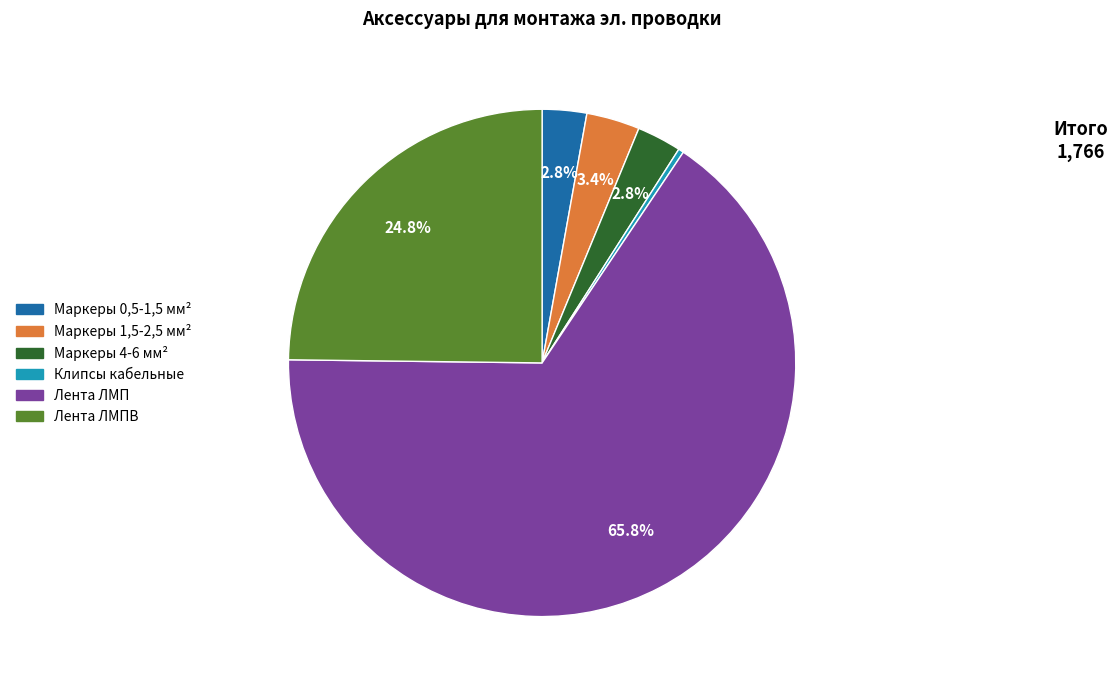

Does any single category account for the majority?

Yes